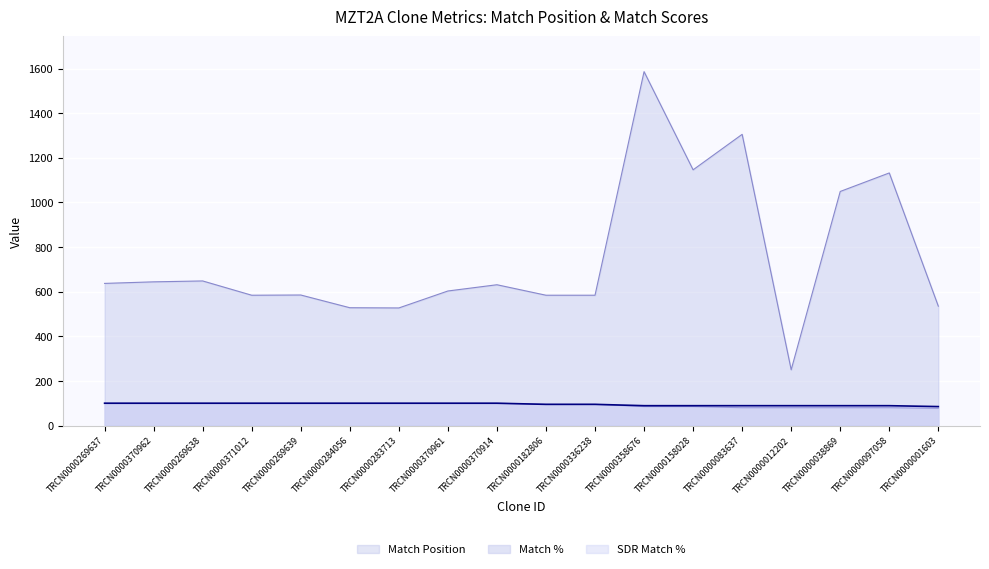

Which has a higher value, TRCN0000269639 or TRCN0000083637?

TRCN0000083637